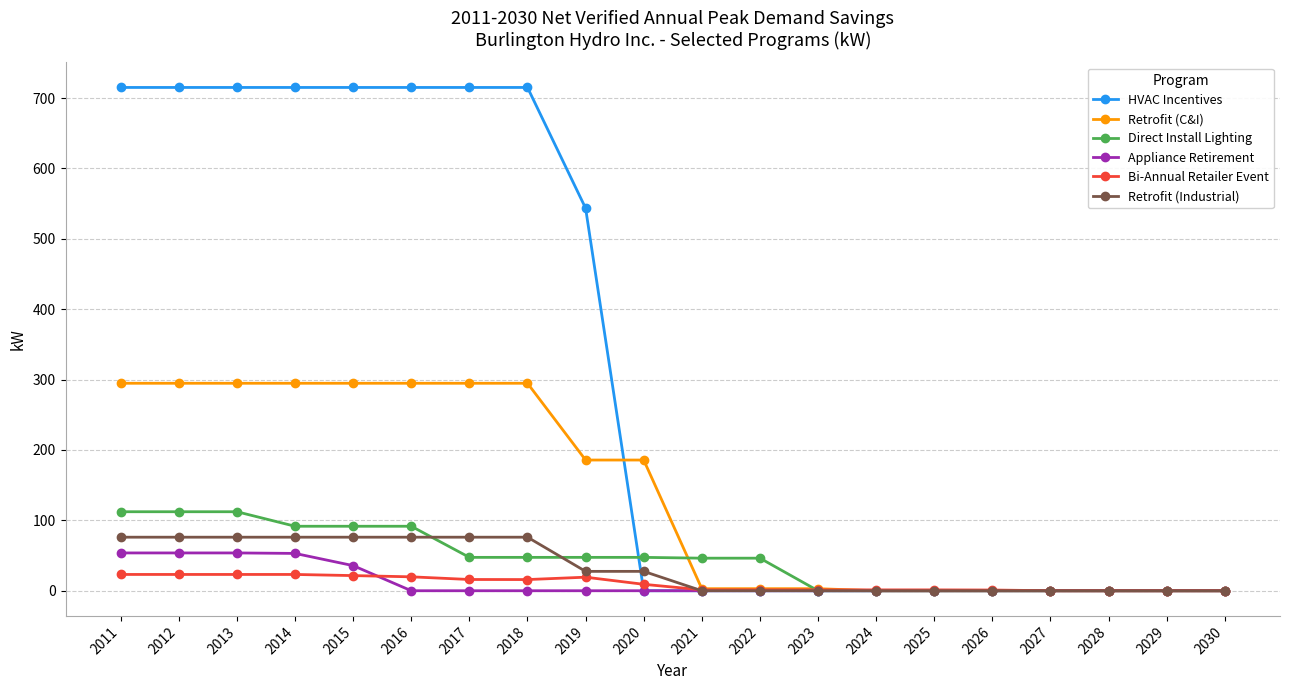

Which series has the widest spread of values?

HVAC Incentives